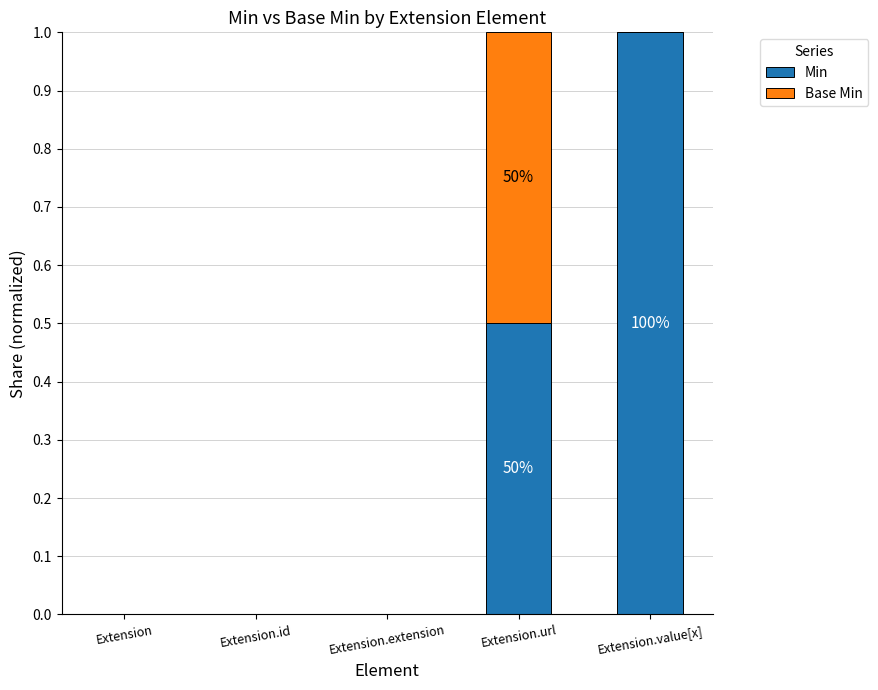

Reading left to right, list the values for the Min series.

Extension=0.0	Extension.id=0.0	Extension.extension=0.0	Extension.url=0.5	Extension.value[x]=1.0